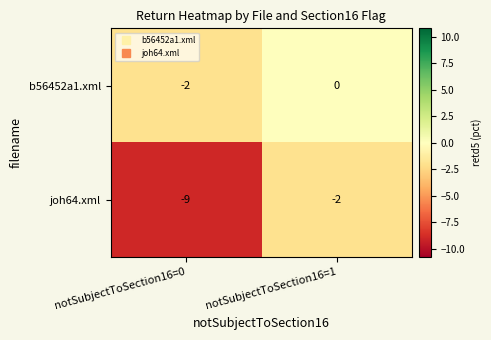

At which category is the sum across all series the highest?

notSubjectToSection16=1